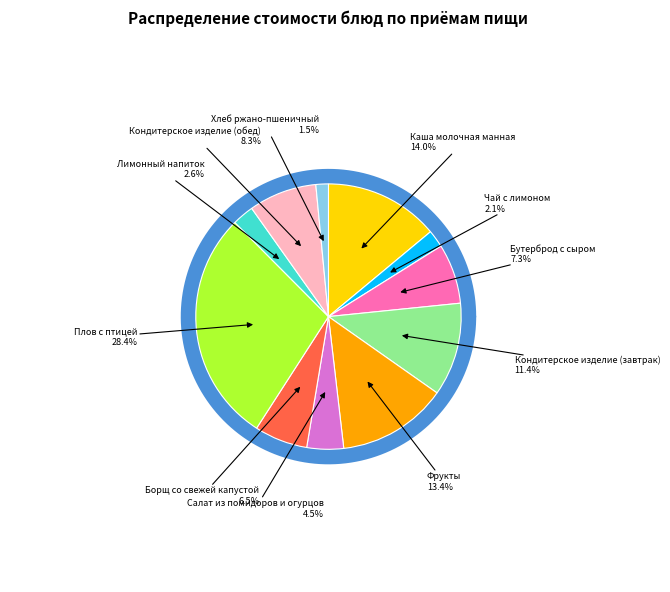

Is Кондитерское изделие (завтрак) the majority of the pie?

No